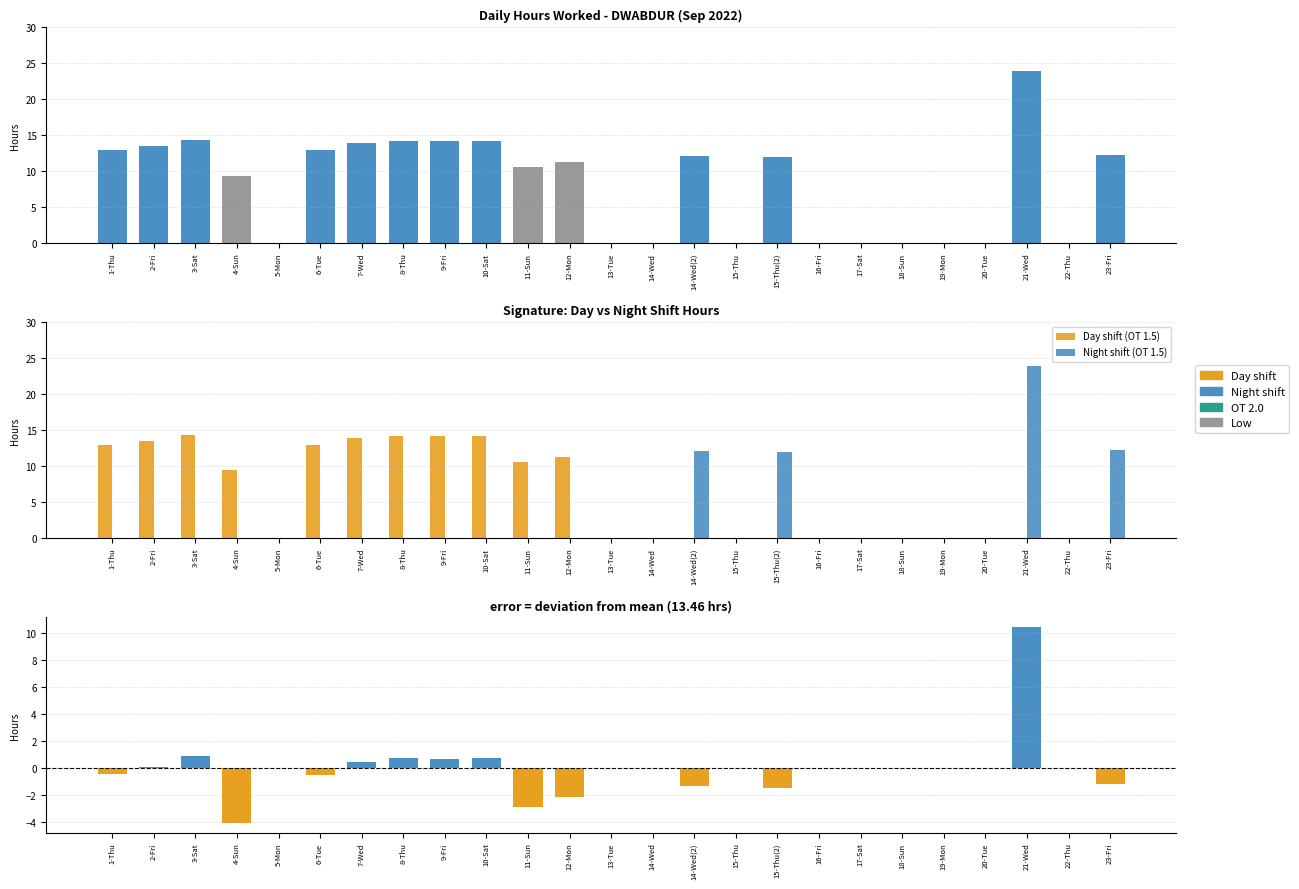

Rank the categories by Night shift (OT 1.5) value from lowest to highest.

1-Thu, 2-Fri, 3-Sat, 4-Sun, 5-Mon, 6-Tue, 7-Wed, 8-Thu, 9-Fri, 10-Sat, 11-Sun, 12-Mon, 13-Tue, 14-Wed, 15-Thu, 16-Fri, 17-Sat, 18-Sun, 19-Mon, 20-Tue, 22-Thu, 15-Thu(2), 14-Wed(2), 23-Fri, 21-Wed